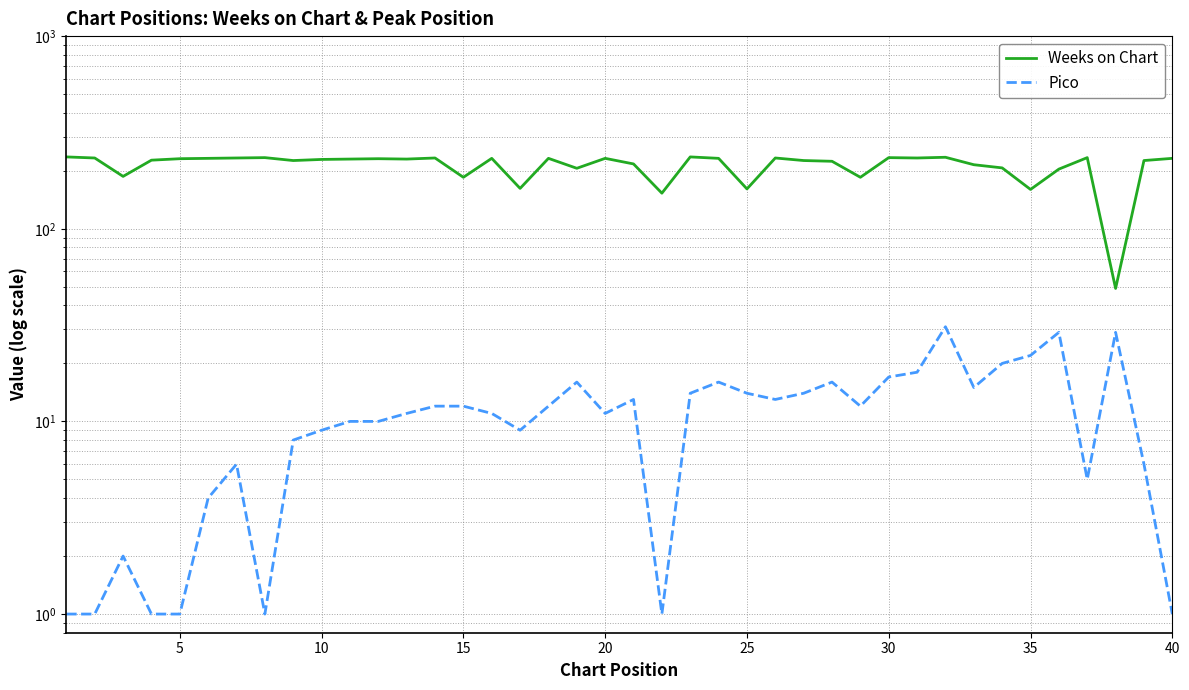

Which series has the widest spread of values?

Weeks on Chart